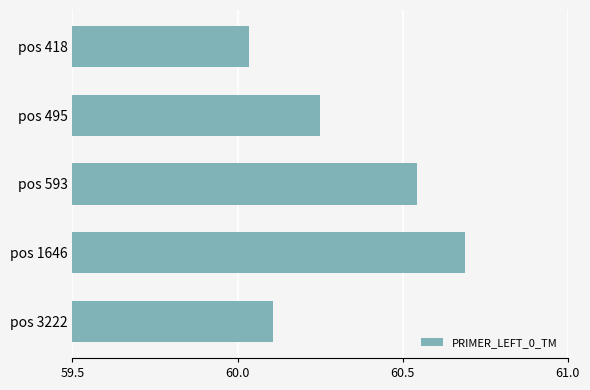

What is the value of the 5th bar from the top?

60.1